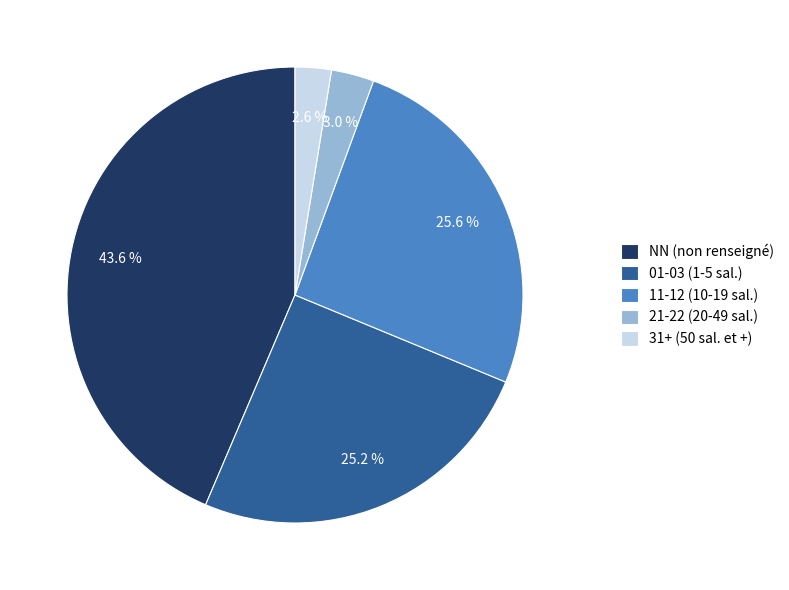

Does any single category account for the majority?

No